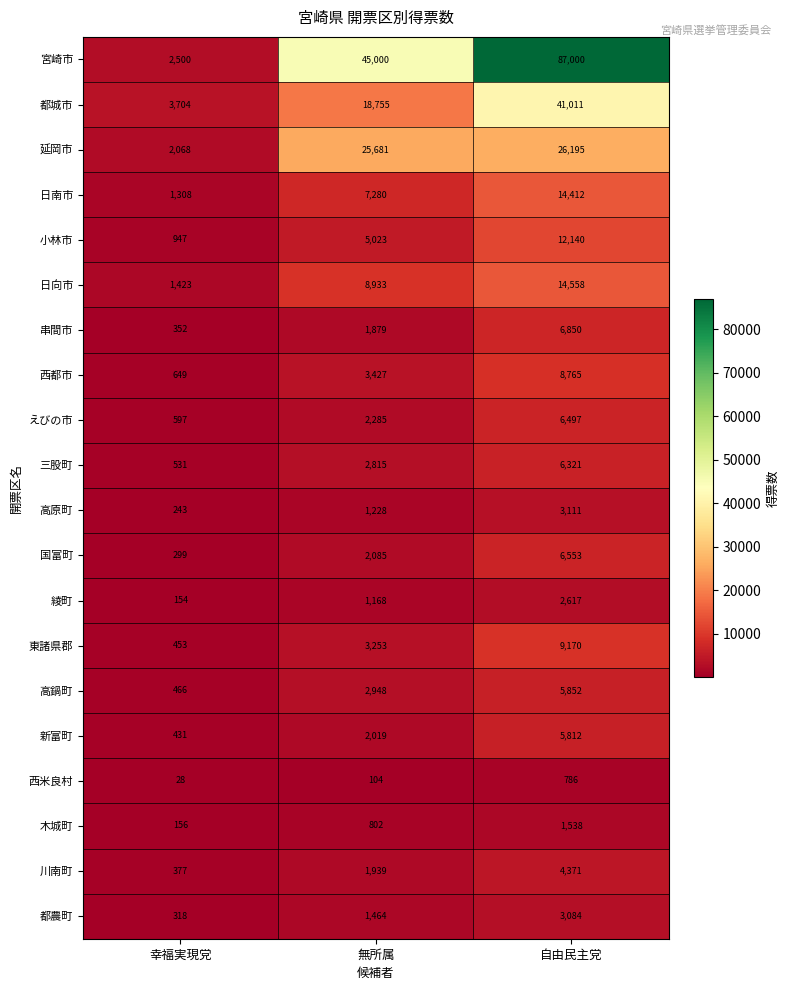

Which label corresponds to the smallest value in the chart?

幸福実現党